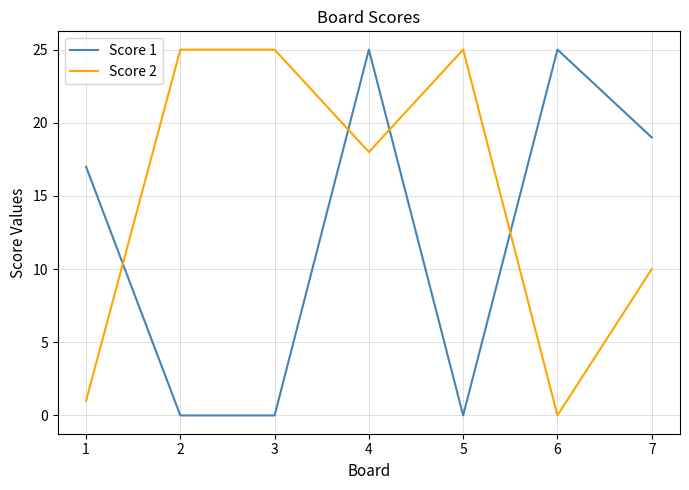

True or false: Score 2 and Score 1 cross at least once.

True